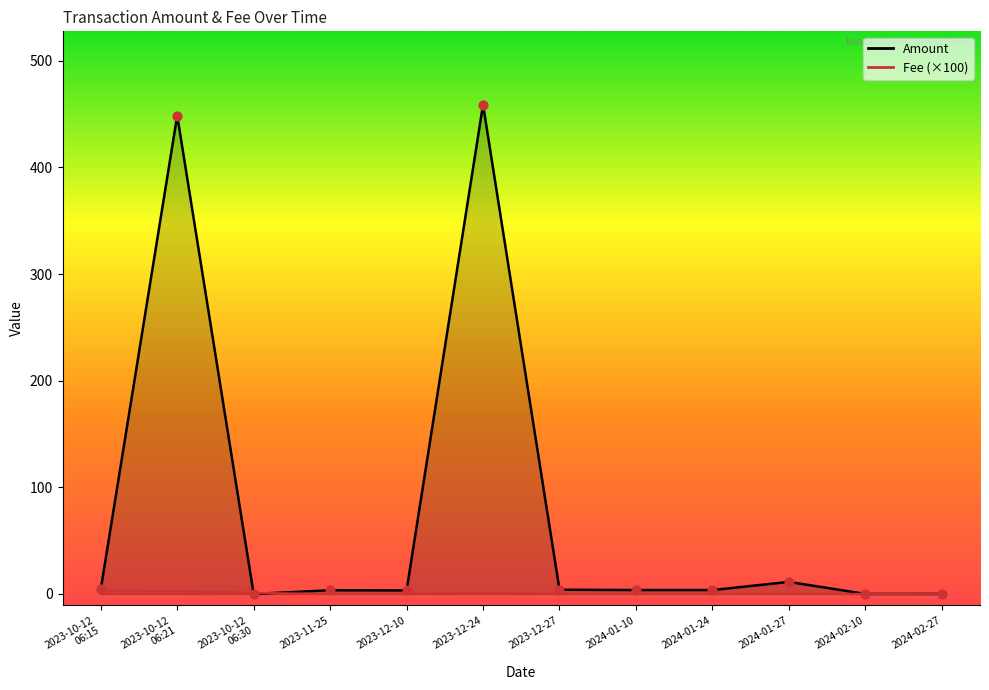

At how many categories does at least one series exceed 236?

2